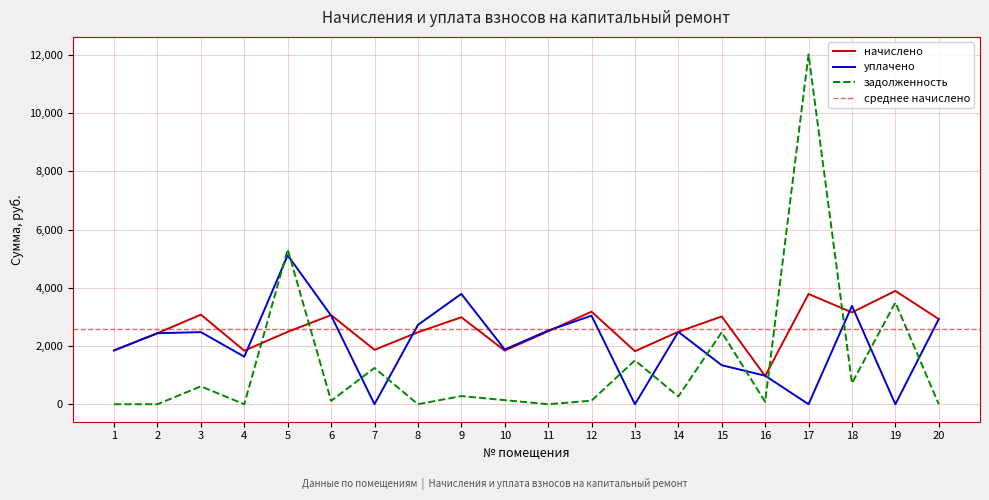

How many intersections are there between начислено and уплачено?

8